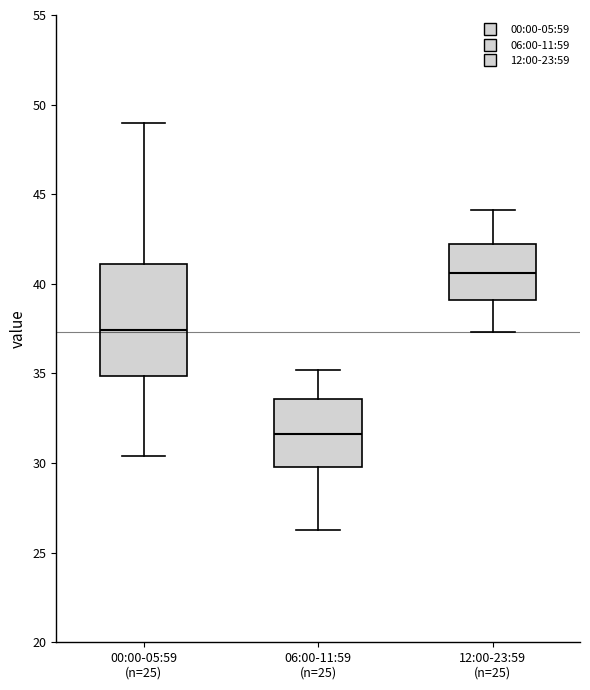

Where is the lower edge of the box for 00:00-05:59 (n=25) on the y-axis? The values are not printed on the chart, so give them approximately, as read against the axis.

35.0